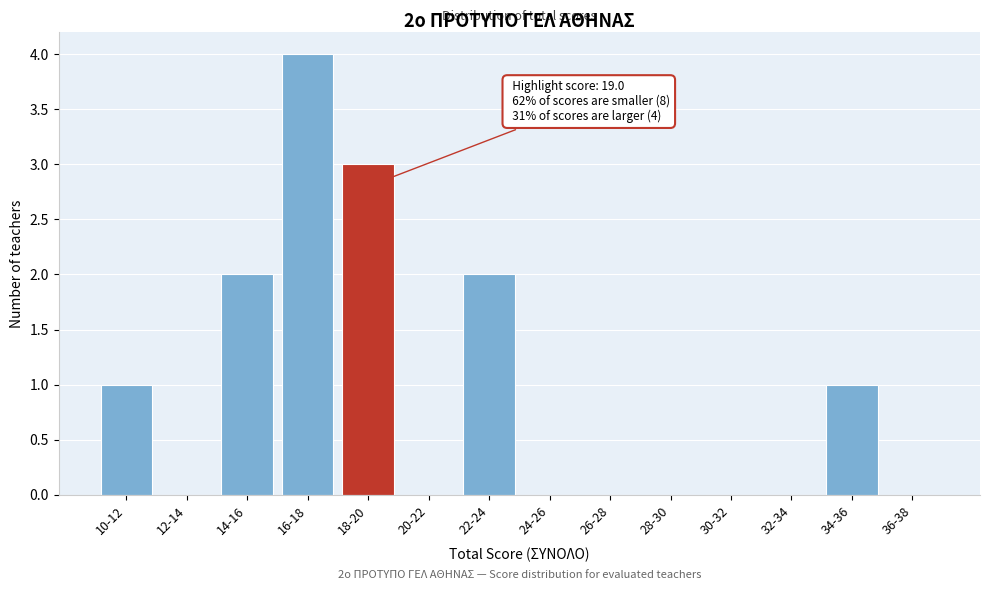

Reading right to left, what are all the values shown in this chart?

36-38=0	34-36=1	32-34=0	30-32=0	28-30=0	26-28=0	24-26=0	22-24=2	20-22=0	18-20=3	16-18=4	14-16=2	12-14=0	10-12=1